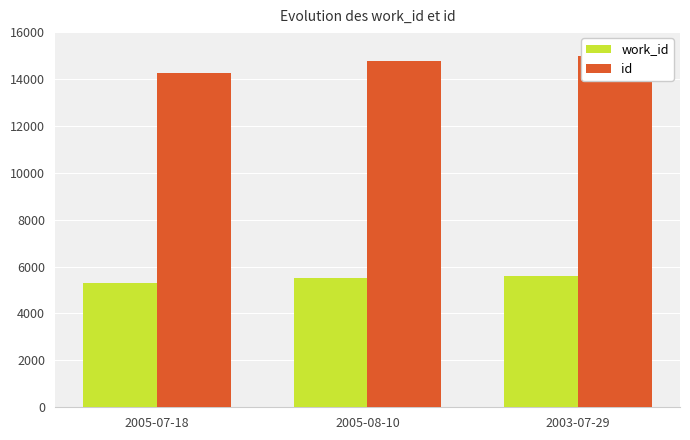

Which has a higher value, 2003-07-29 or 2005-08-10?

2003-07-29